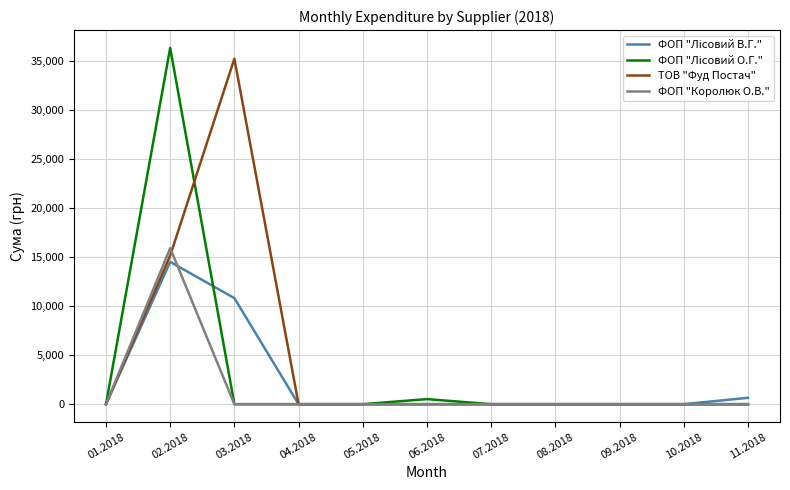

The value of ФОП "Королюк О.В." at 09.2018 is 0.0. True or false?

True